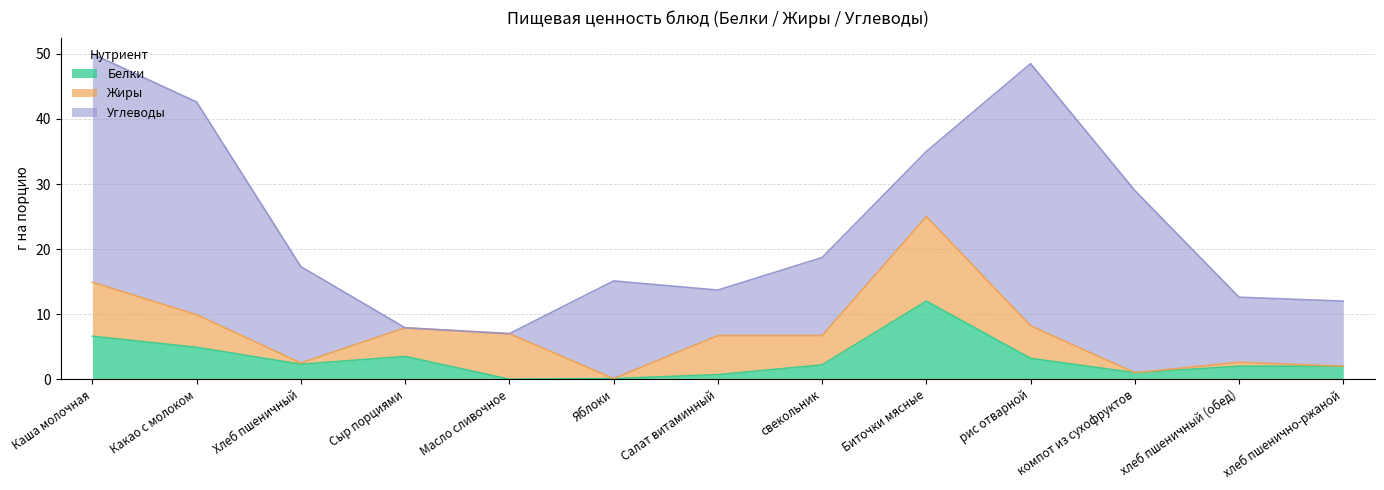

At which category is the sum across all series the highest?

Каша молочная